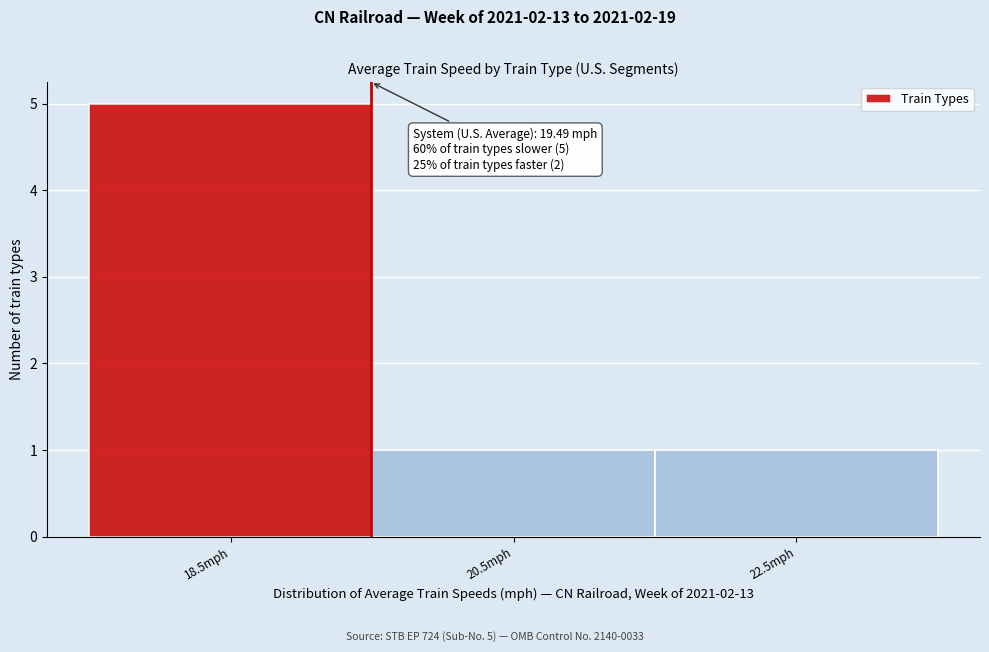

Which range on the x-axis has the tallest bar?

17.5 to 19.5